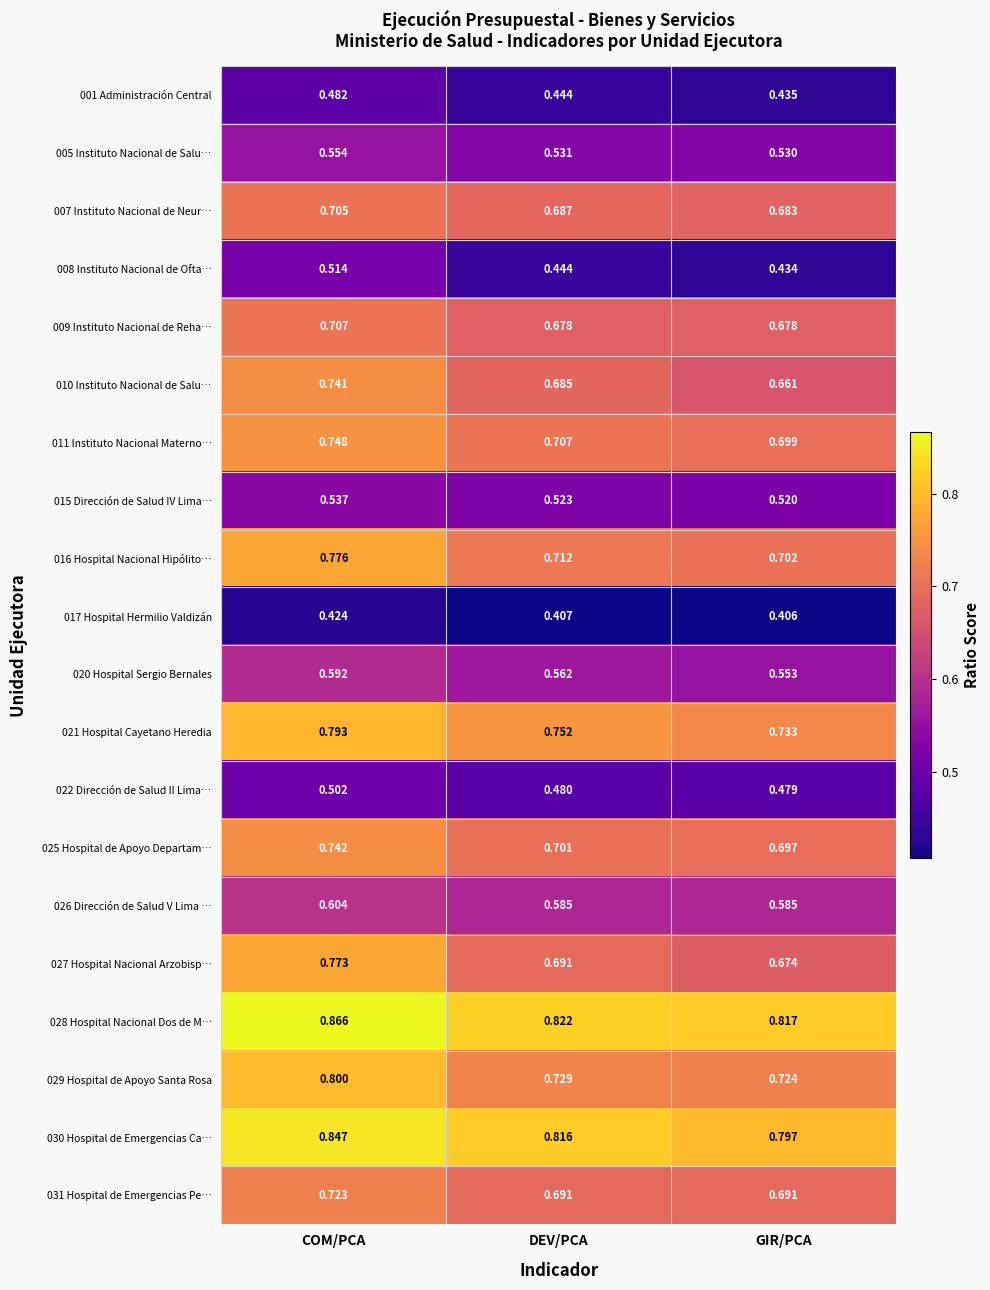

Is the value of 030 Hospital de Emergencias Ca… at DEV/PCA greater than the value of 007 Instituto Nacional de Neur… at GIR/PCA?

Yes